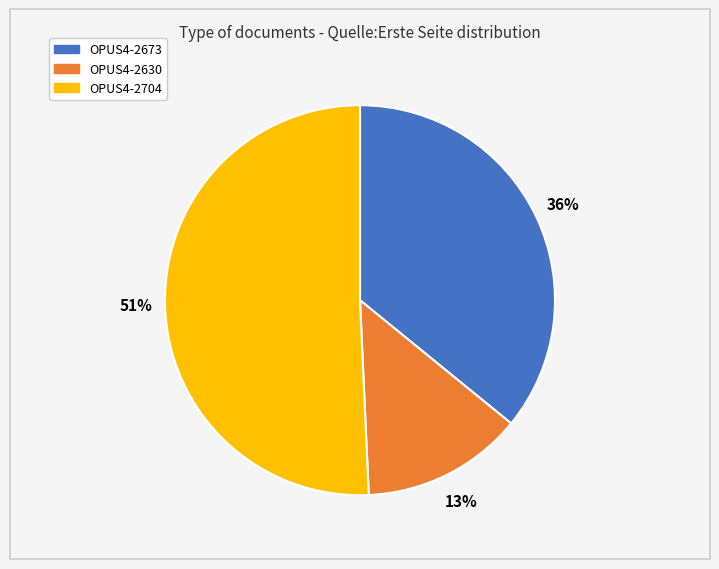

How many slices are in this pie chart?

3